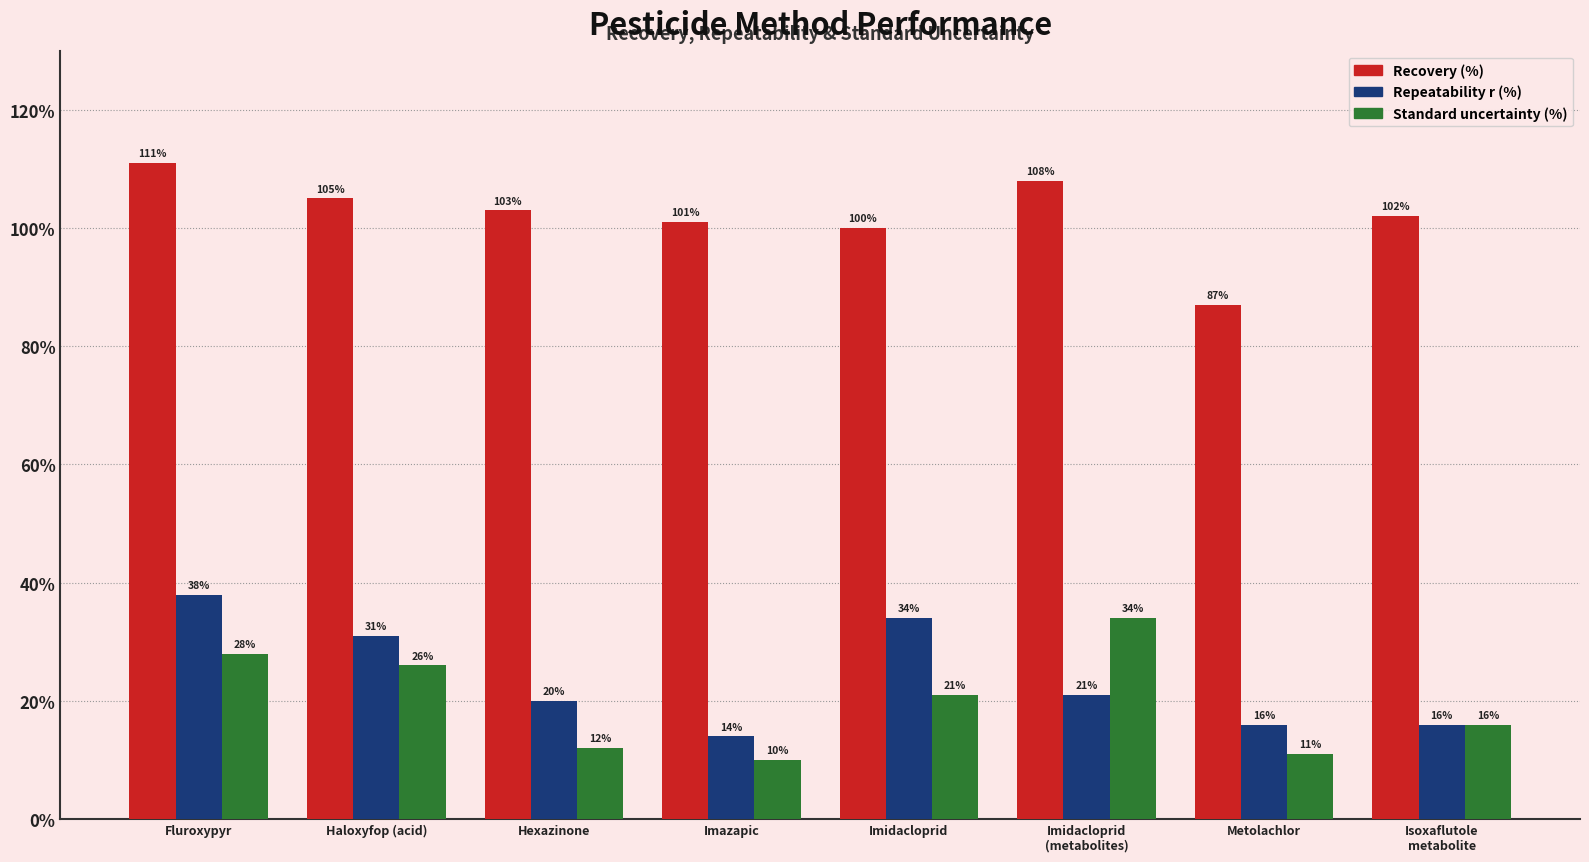

What is the average value of the Recovery (%) series?

102